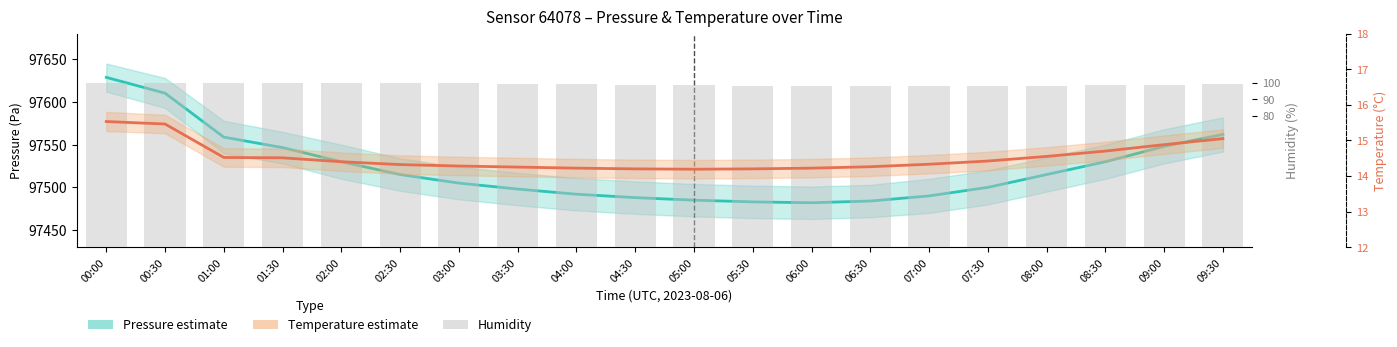

True or false: pressure has a value of 65279.6 at 05:30.

False